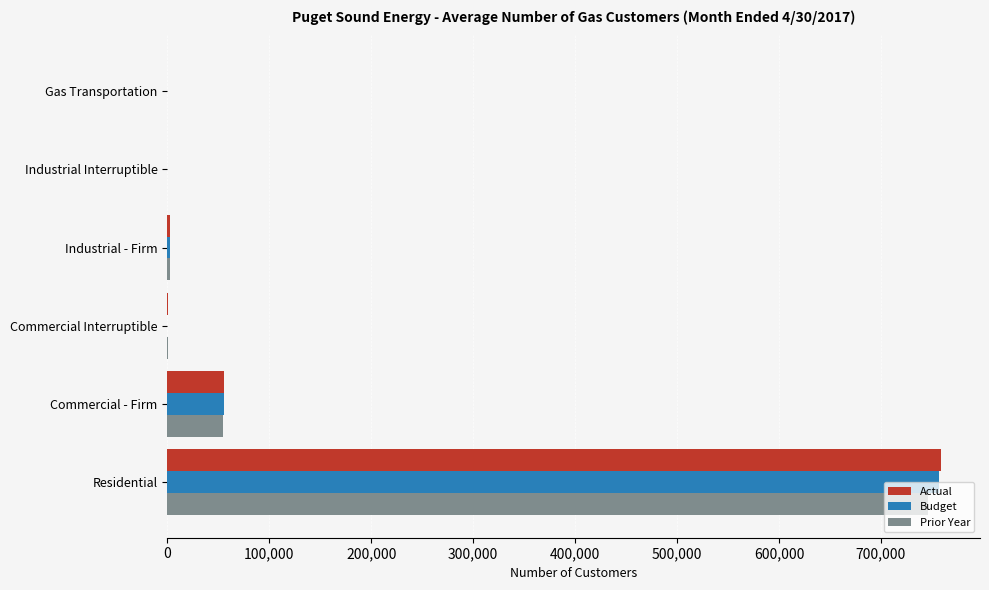

Between Residential and Gas Transportation, which series saw the biggest shift?

Actual